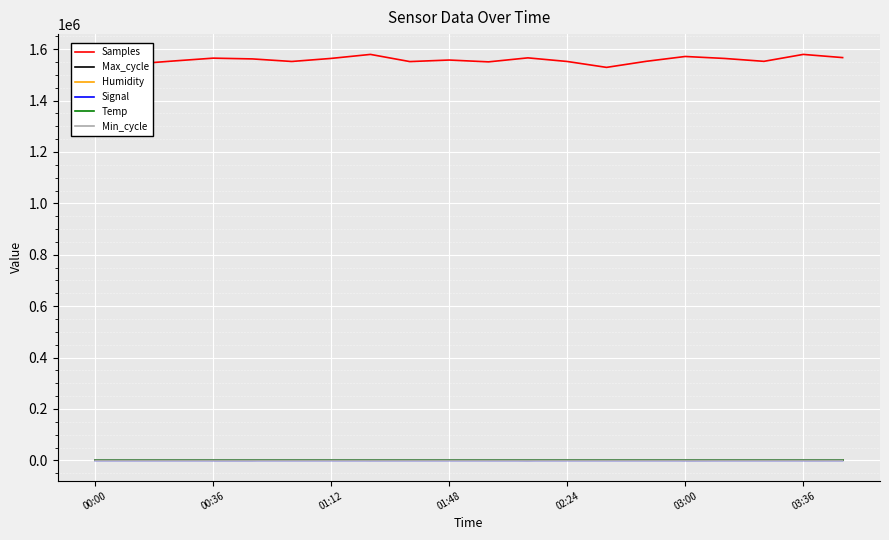

True or false: Temp and Samples intersect in this chart.

False